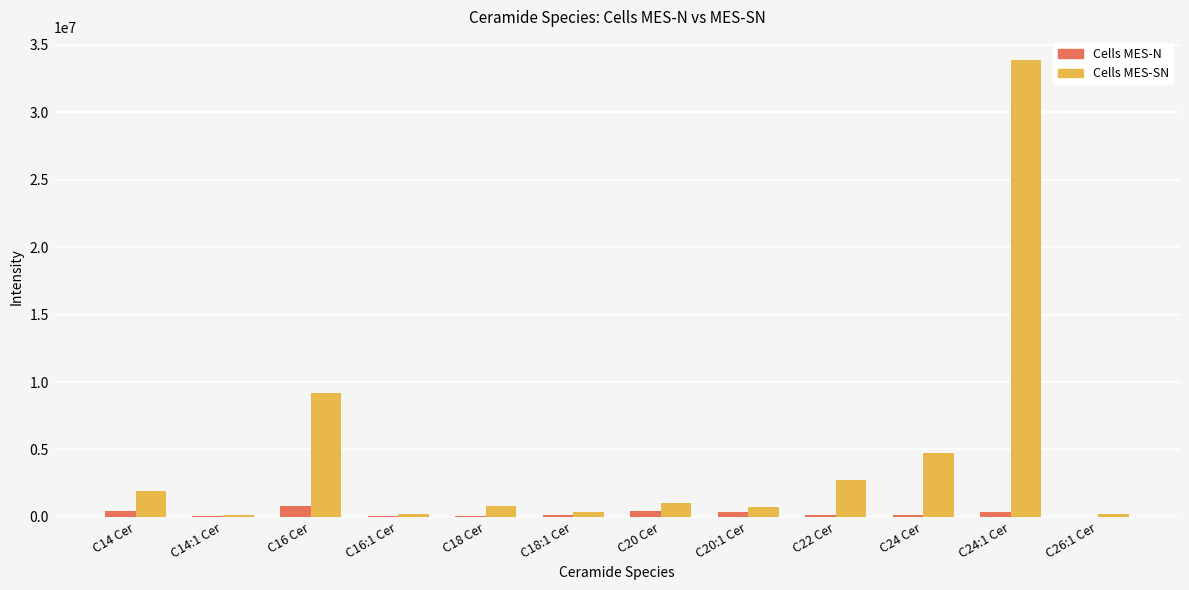

Is the value of Cells MES-N at C22 Cer greater than the value of Cells MES-SN at C20 Cer?

No